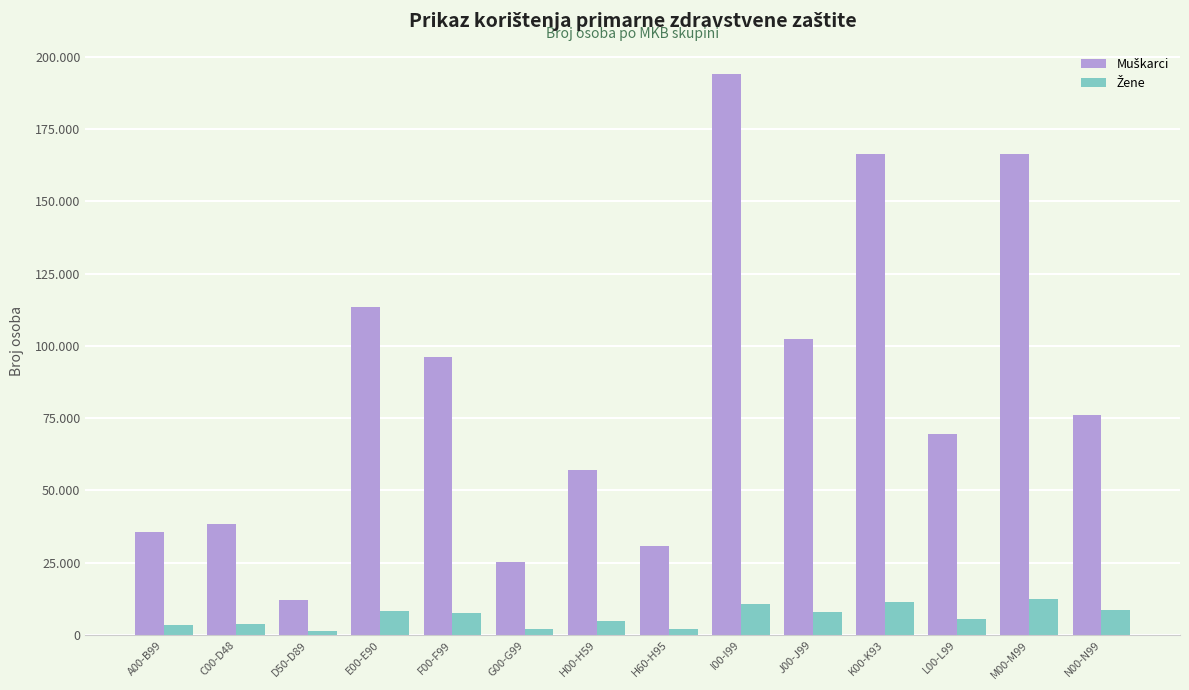

Reading left to right, extract all data points from this chart.

Muškarci: A00-B99=35657	C00-D48=38391	D50-D89=12252	E00-E90=113293	F00-F99=96094	G00-G99=25124	H00-H59=56949	H60-H95=30856	I00-I99=193843	J00-J99=102449	K00-K93=166476	L00-L99=69678	M00-M99=166309	N00-N99=75974
Žene: A00-B99=3415	C00-D48=3704	D50-D89=1309	E00-E90=8443	F00-F99=7798	G00-G99=1975	H00-H59=5040	H60-H95=2042	I00-I99=10675	J00-J99=8060	K00-K93=11365	L00-L99=5479	M00-M99=12400	N00-N99=8570